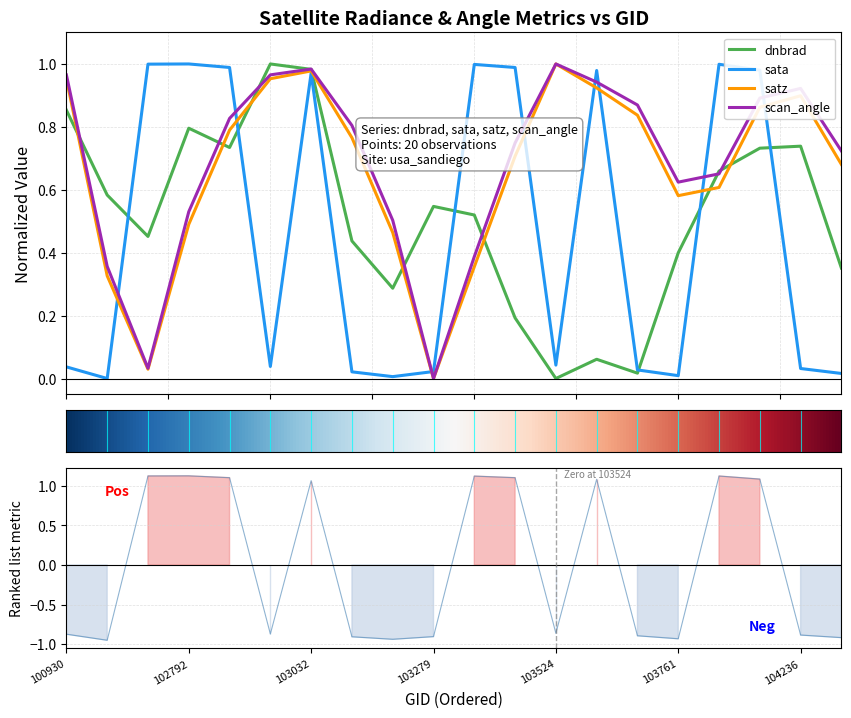

How many times do sata and satz cross each other?

8